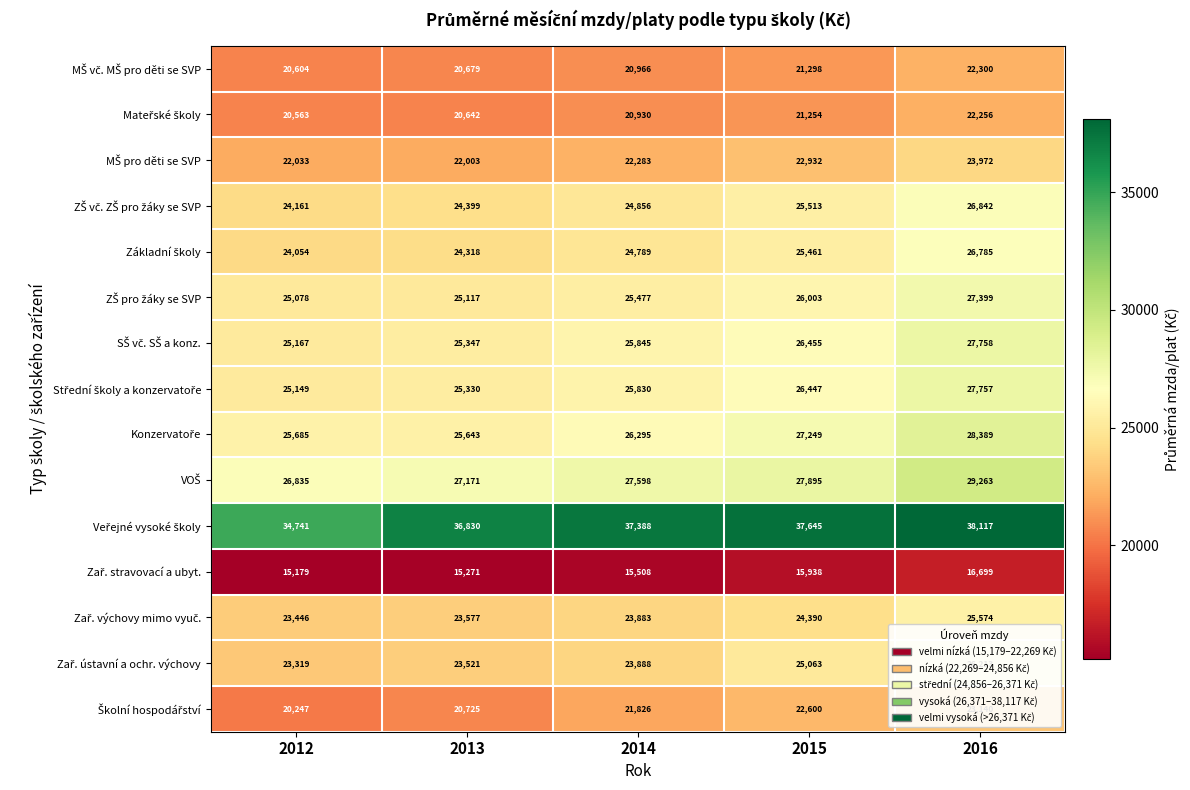

What is the difference between the highest and lowest values at 2013?

21559